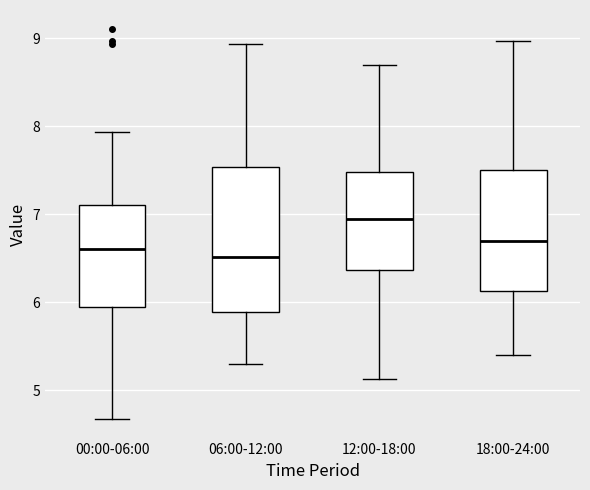

Reading left to right, transcribe this box plot: for each box, give where its median line is, the range the box spans, and where its two whiskers end, as read against the y-axis. The values are not printed on the chart, so give them approximately, as read against the axis.

00:00-06:00: median 6.6, box 5.9 to 7.1, whiskers 4.7 to 7.9
06:00-12:00: median 6.5, box 5.9 to 7.5, whiskers 5.3 to 8.9
12:00-18:00: median 7.0, box 6.4 to 7.5, whiskers 5.1 to 8.7
18:00-24:00: median 6.7, box 6.1 to 7.5, whiskers 5.4 to 9.0